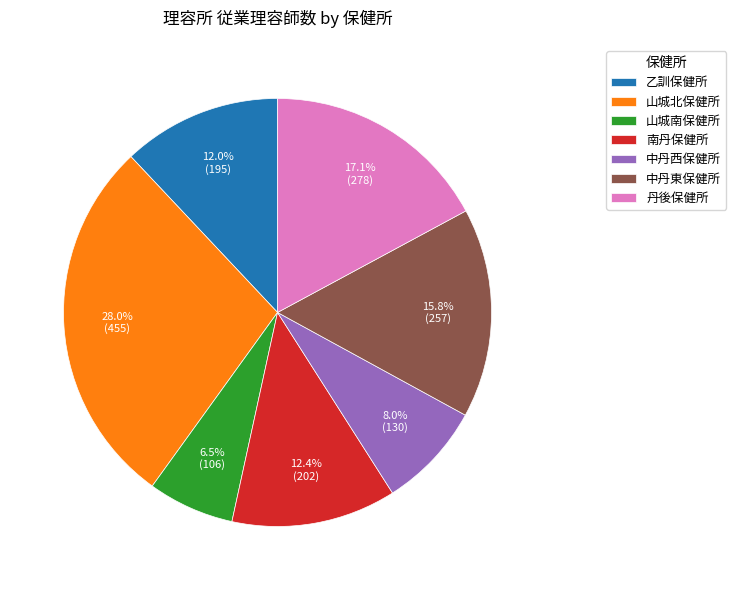

What is the ratio of the value at 中丹東保健所 to the value at 中丹西保健所?

2.0